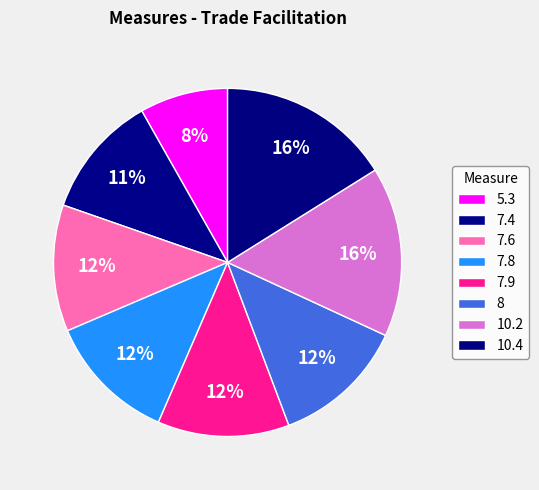

What is the smallest slice in the pie chart?

5.3